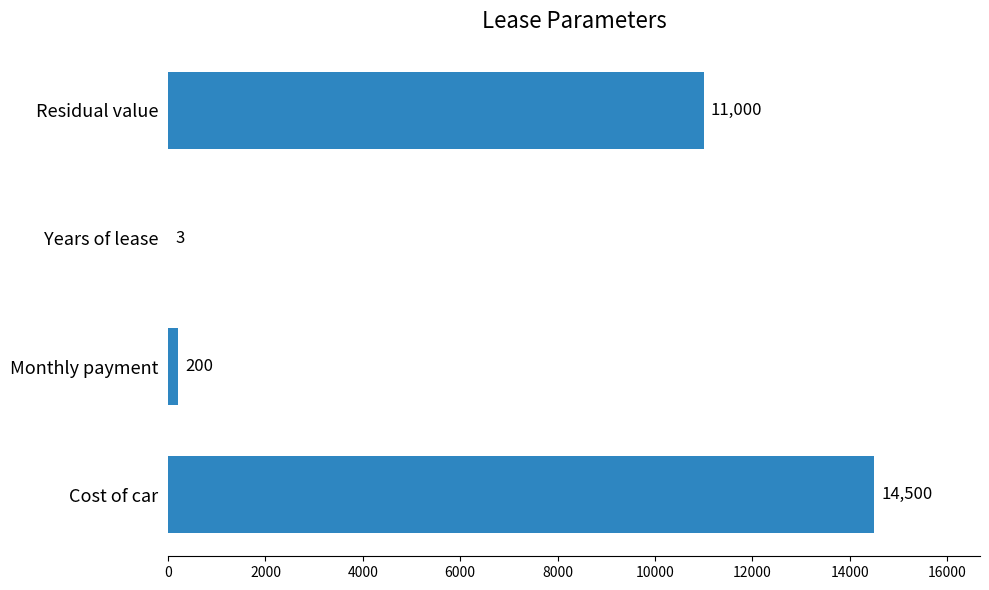

What is the sum of the values at Monthly payment and Cost of car?

14700